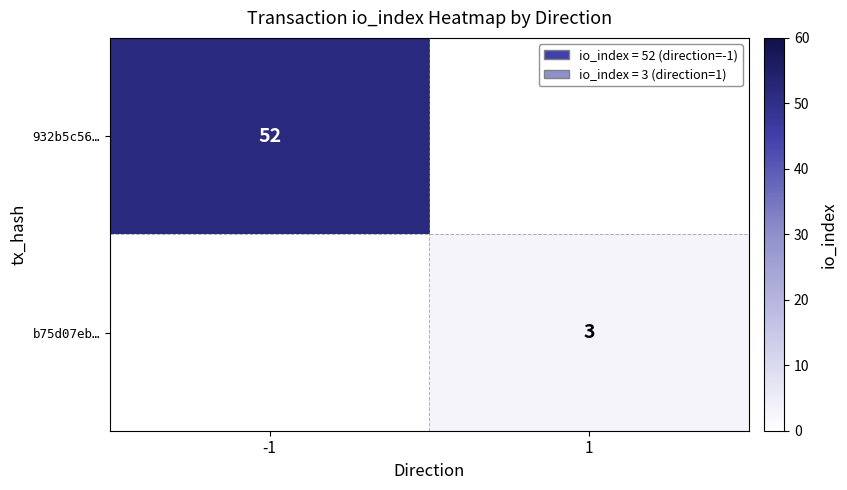

The 932b5c56… series shows 23 at -1. True or false?

False